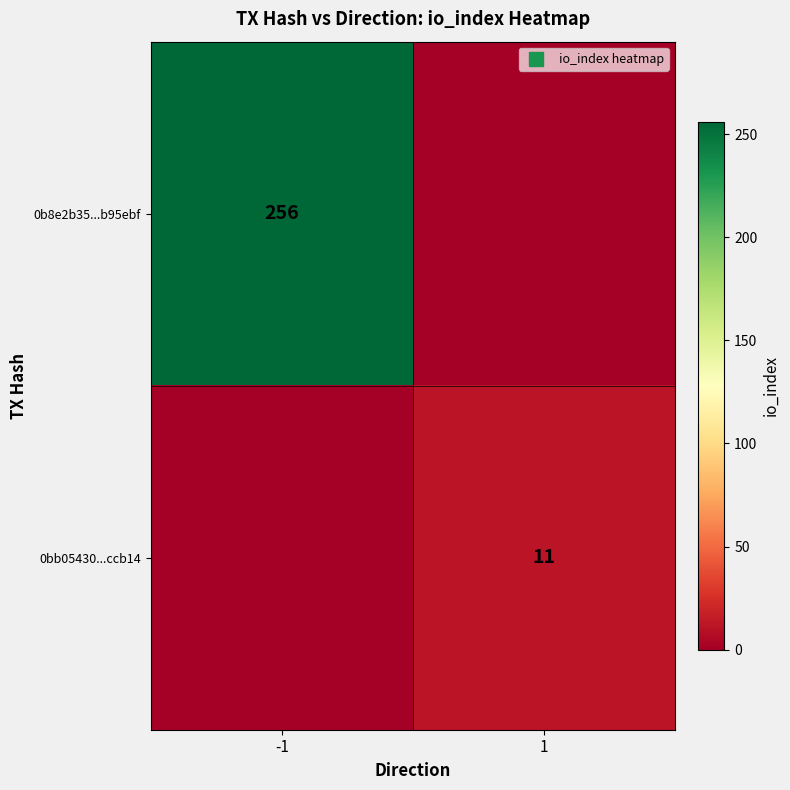

The 0b8e2b35...b95ebf series shows 117 at -1. True or false?

False